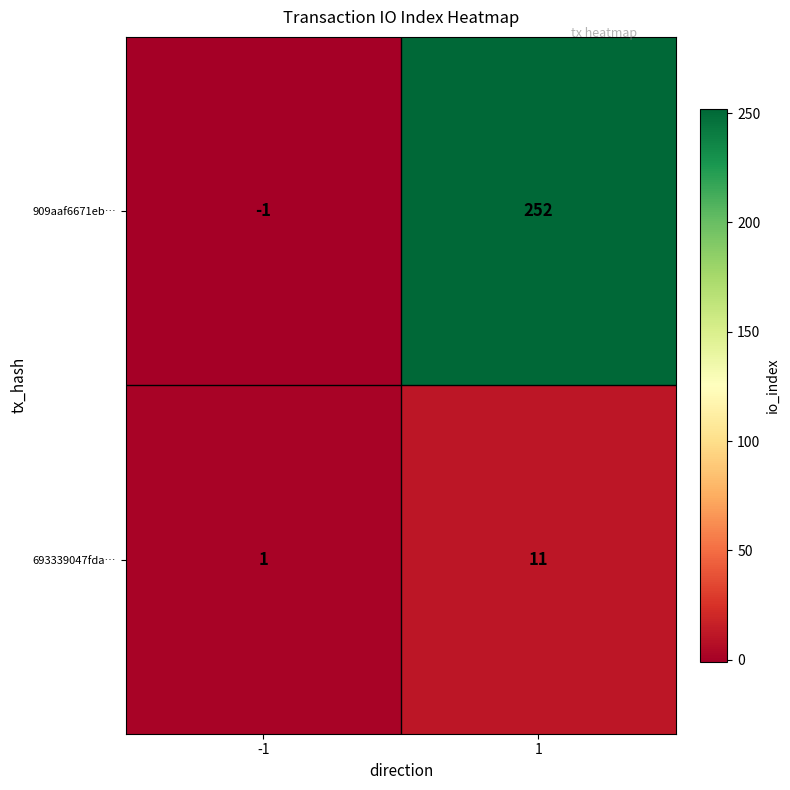

How many data points in 909aaf6671eb… are less than 252?

1